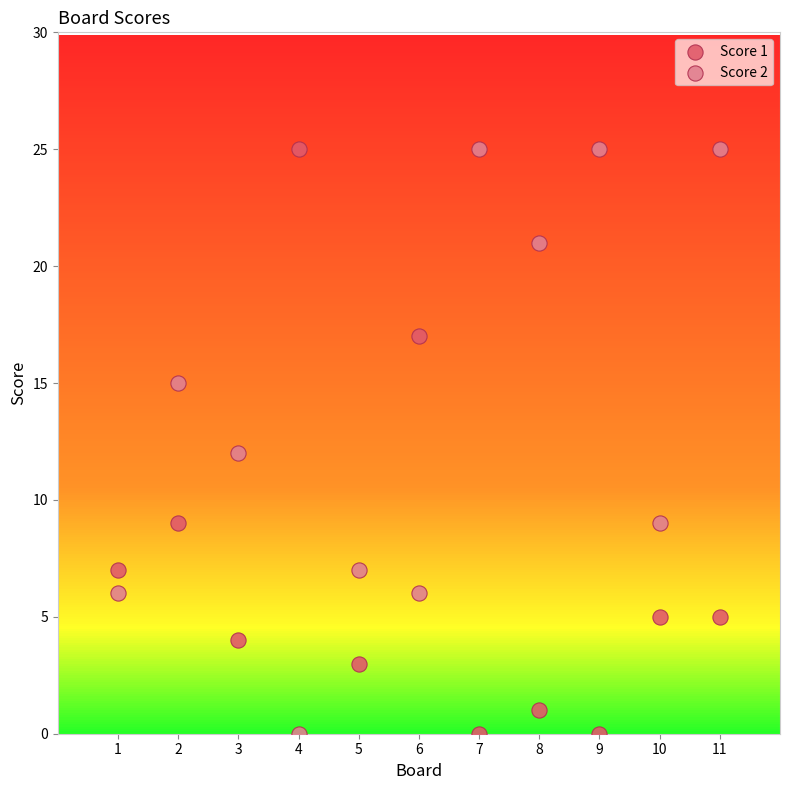

What is the X range (max minus min) for the scatter plot?

10